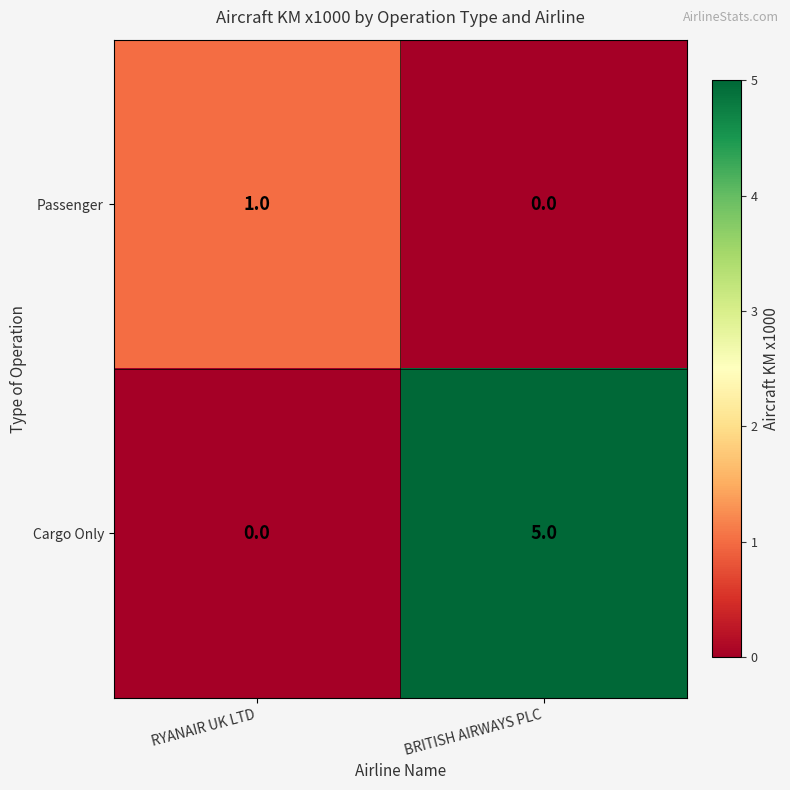

What is the difference between the highest and lowest values at RYANAIR UK LTD?

1